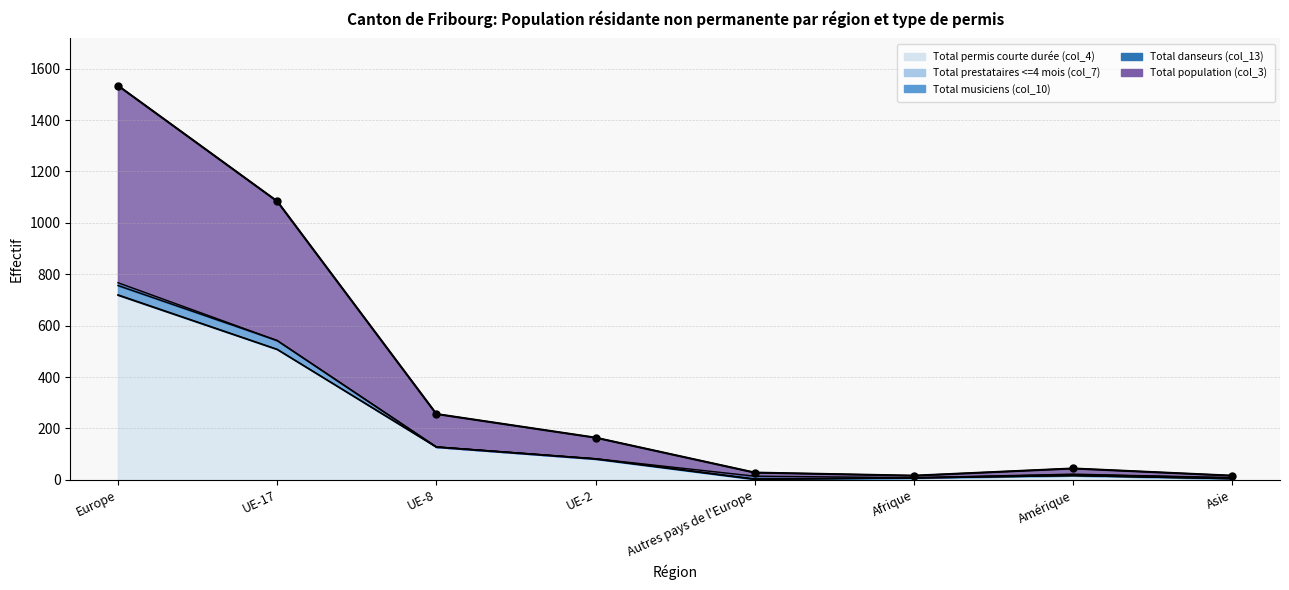

Which series ends up on top after the final intersection of Total danseurs (col_13) and Total musiciens (col_10)?

Total musiciens (col_10)